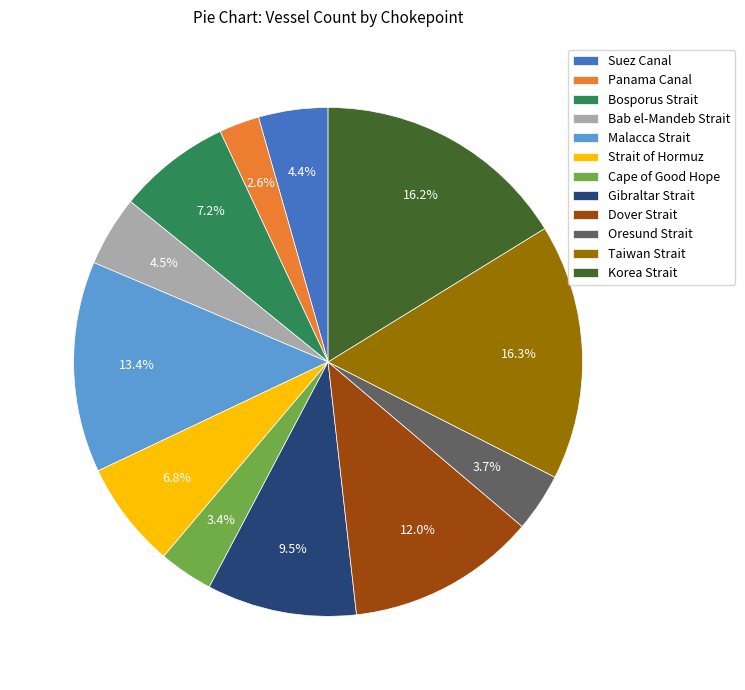

Which category has the smallest portion of the pie?

Panama Canal